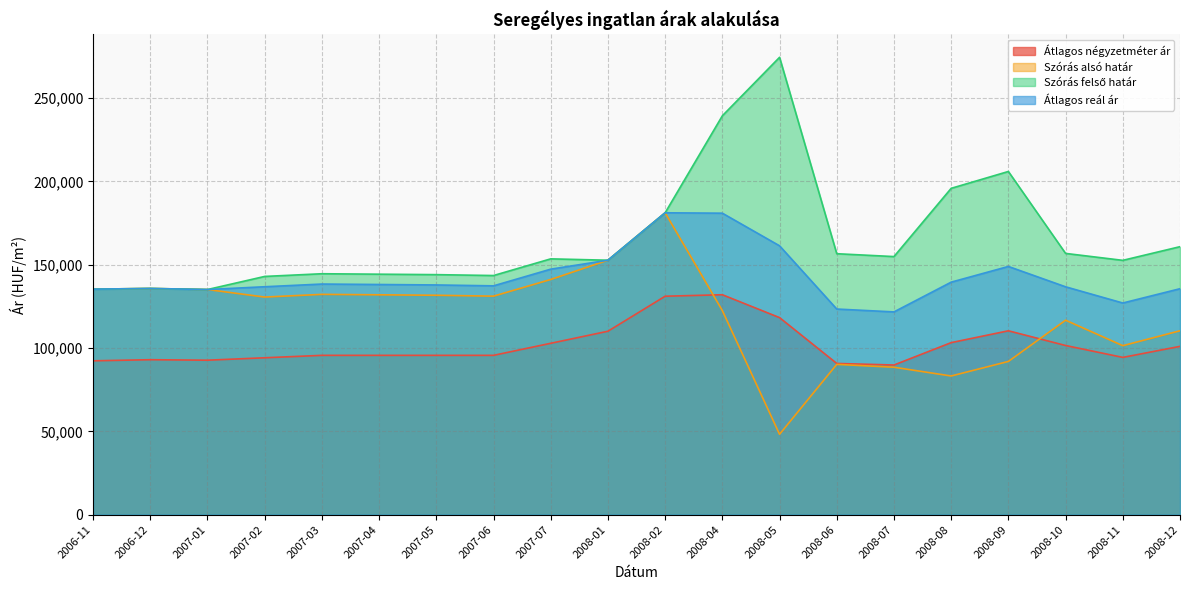

What is the label of the 19th point from the left?

2008-11